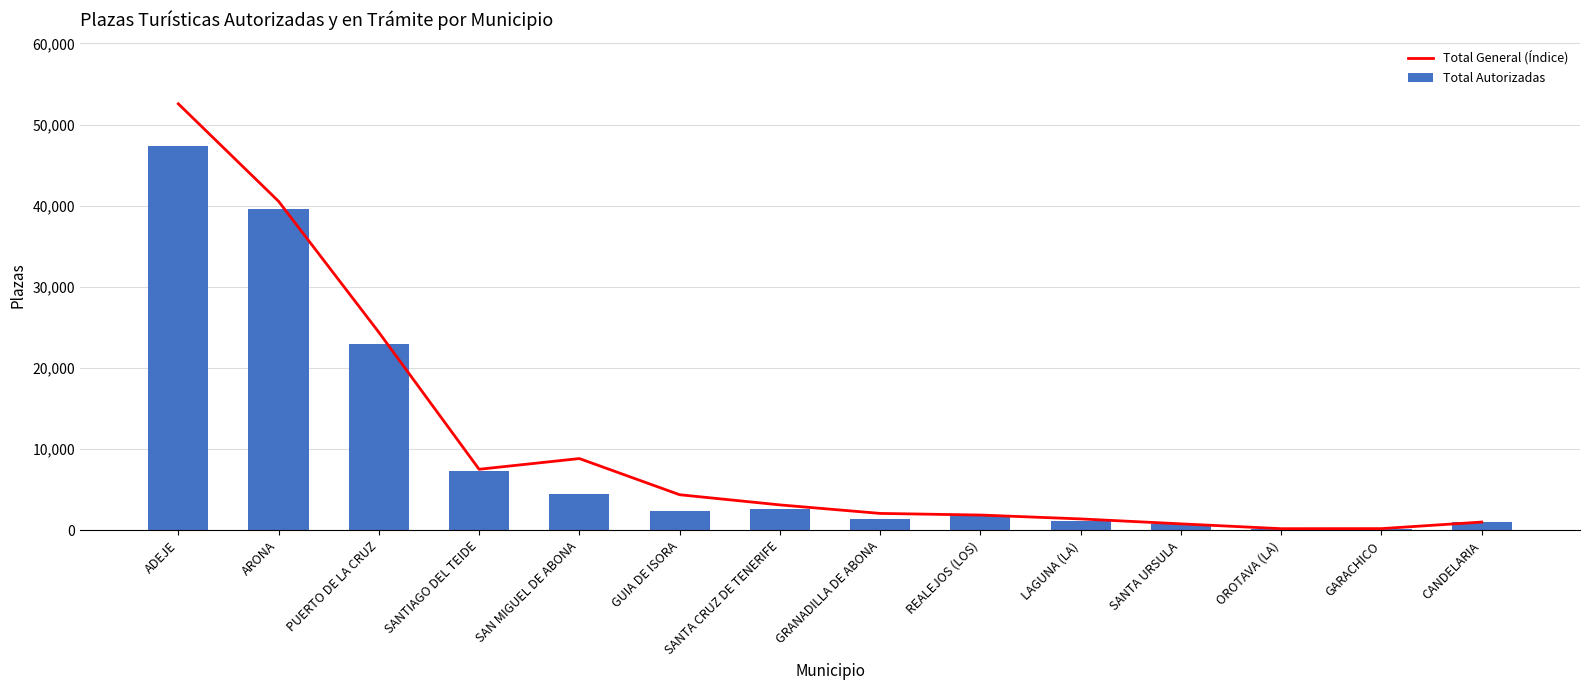

At LAGUNA (LA), list the series in order from smallest to largest.

Total Autorizadas, Total General (Índice)